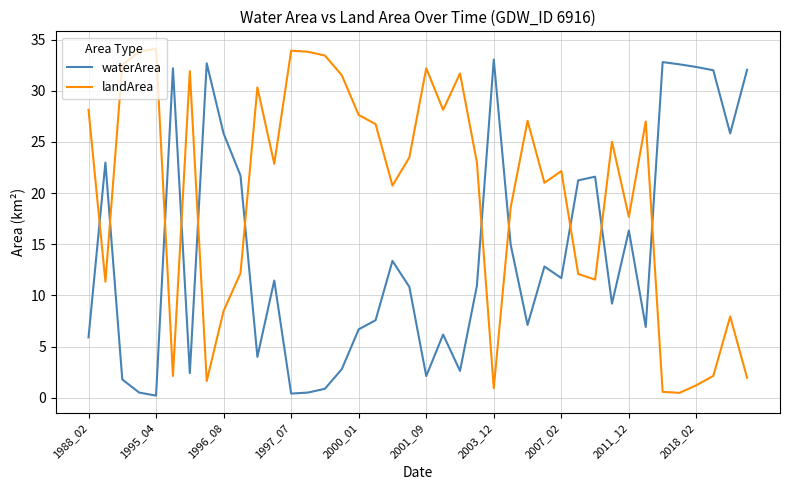

What are all the series names shown in the legend?

waterArea, landArea